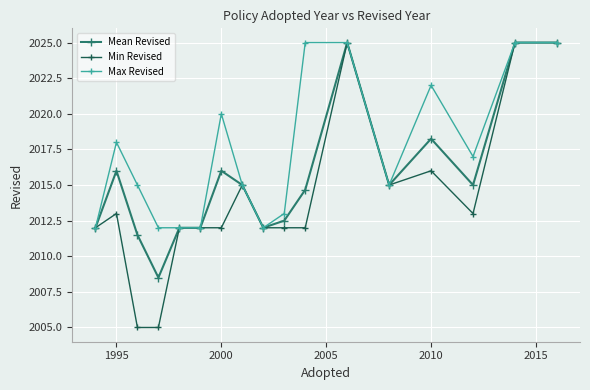

Which series has the largest total across all categories?

Max Revised